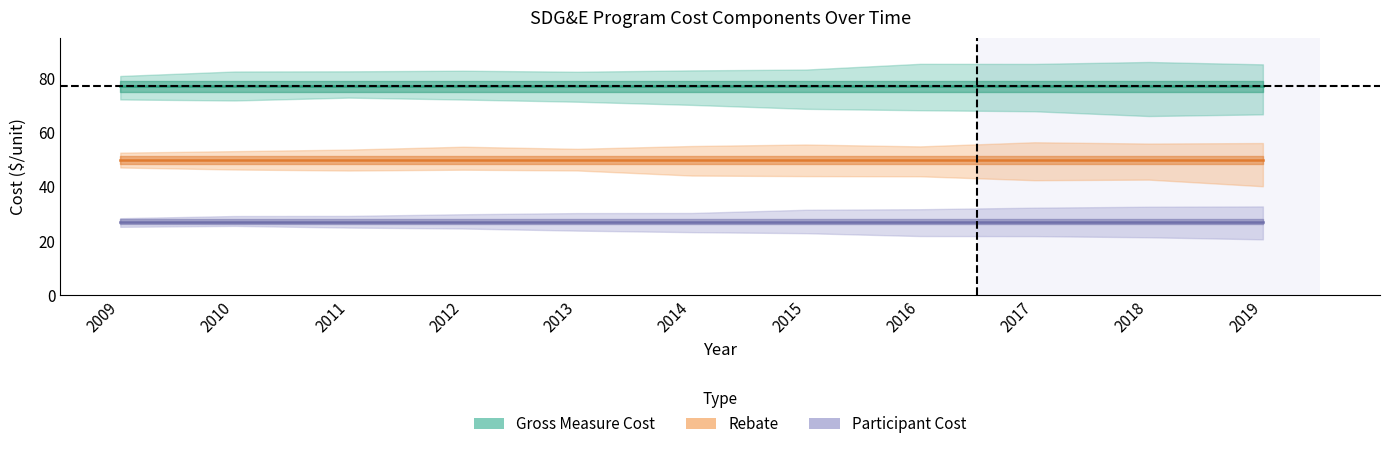

Is it true that Rebate equals 77.7 at 2015?

False